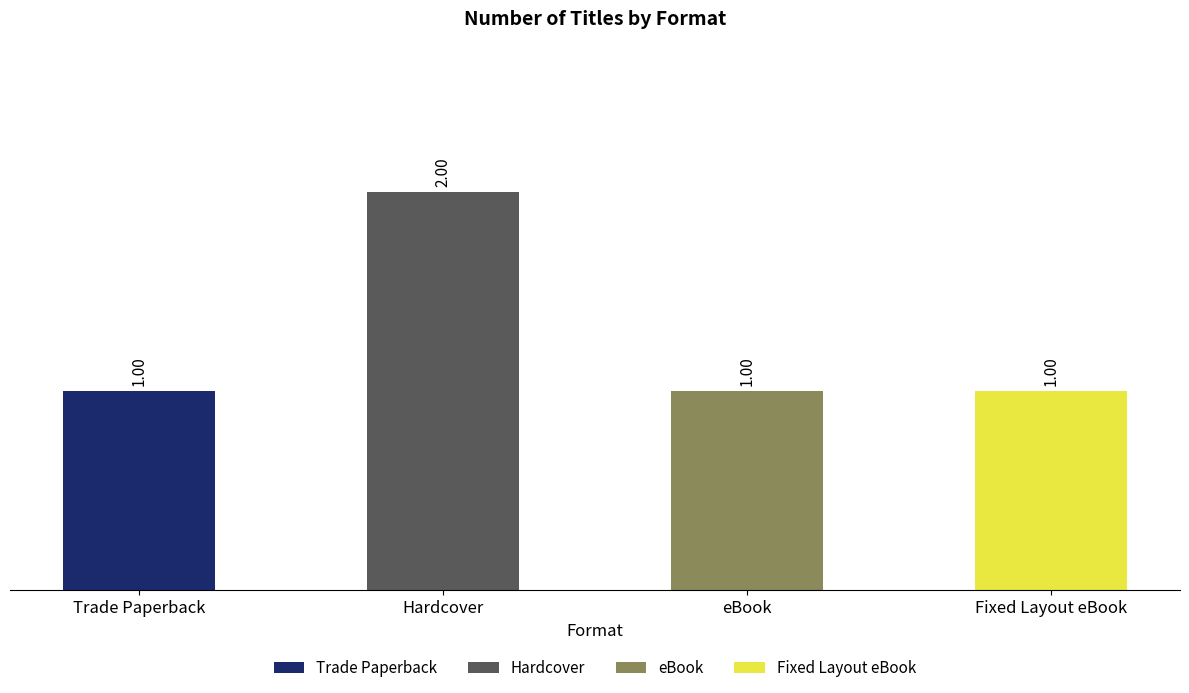

How many values are between 1 and 2?

4